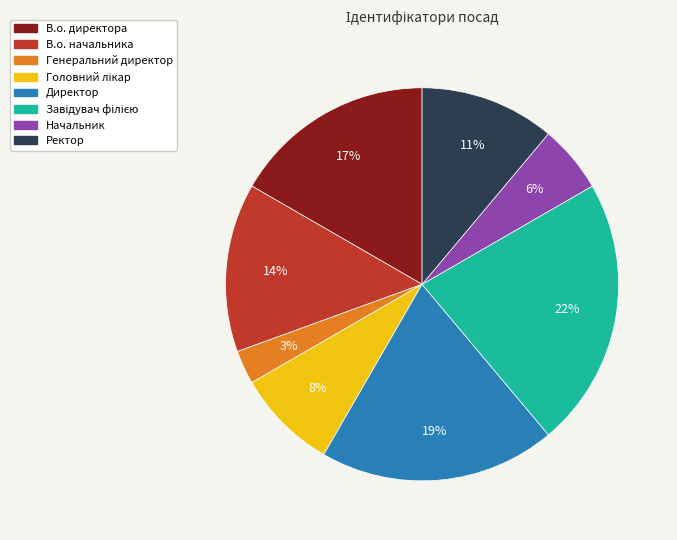

To the nearest percent, what percentage of the pie is Генеральний директор?

3%